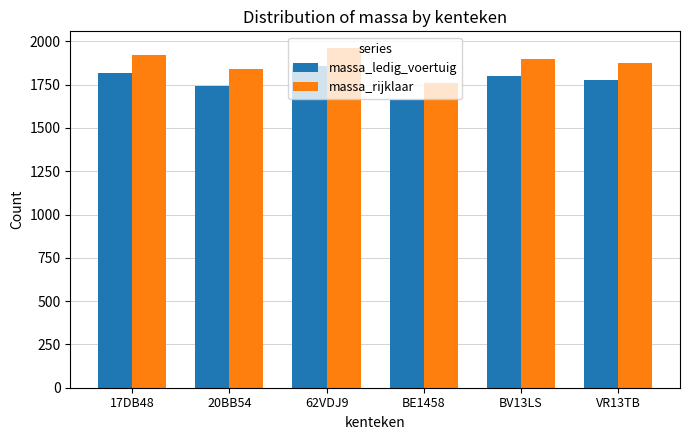

What value does the massa_ledig_voertuig series have at BV13LS, to the nearest 10?

1800